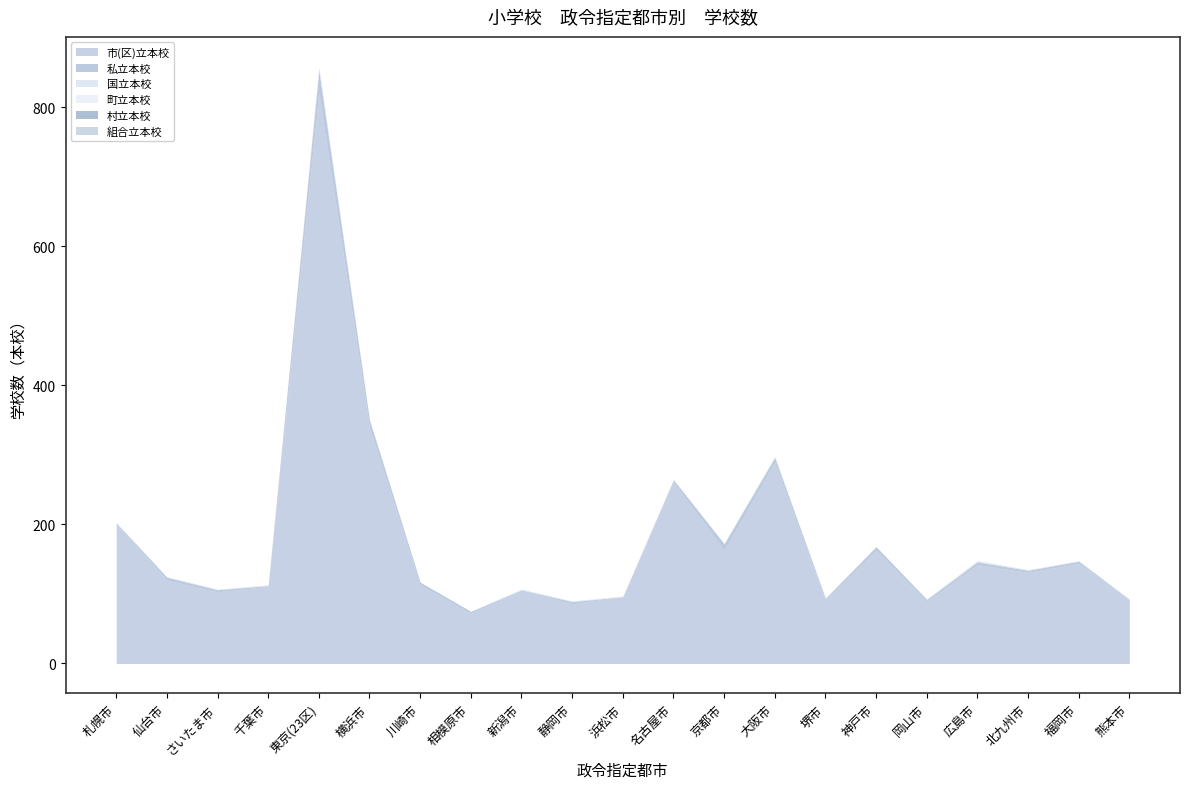

What position from the right is 大阪市?

8